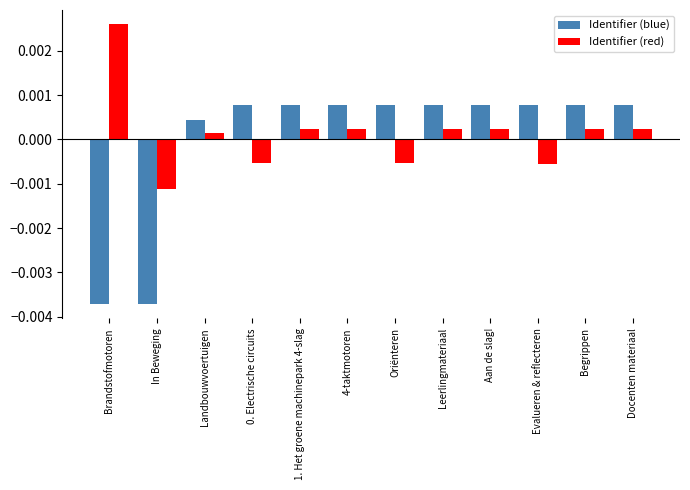

Rank the series at Begrippen from highest to lowest value.

Identifier (blue), Identifier (red)